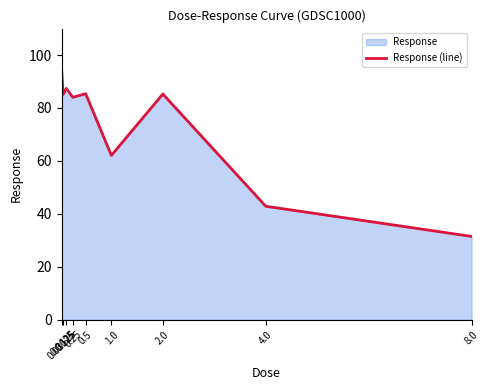

What is the change in value from 0.03125 to 0.125?

-7.7